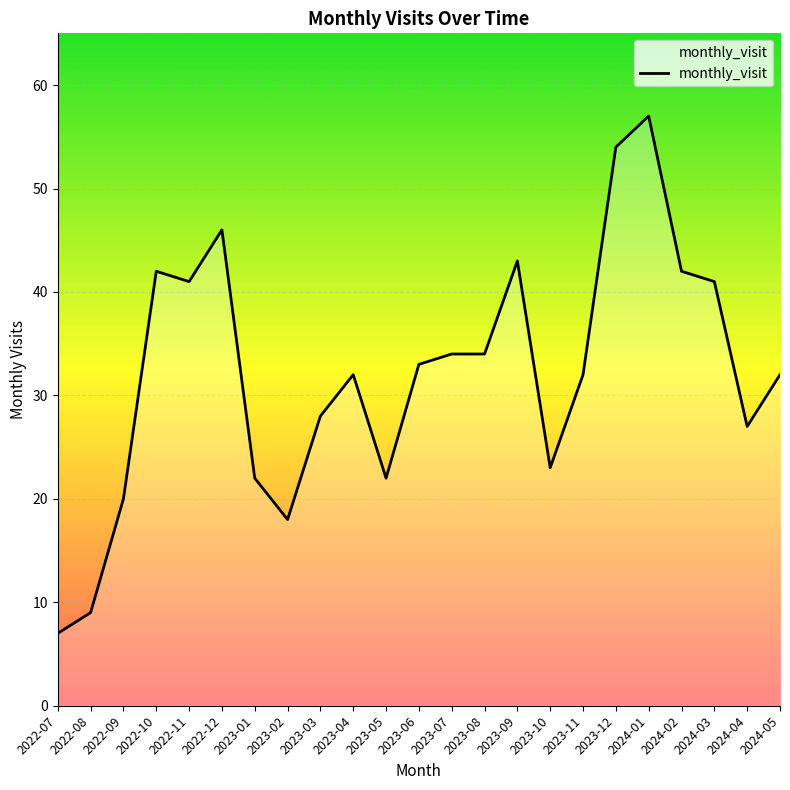

What is the difference between the values at 2024-01 and 2023-01?

35